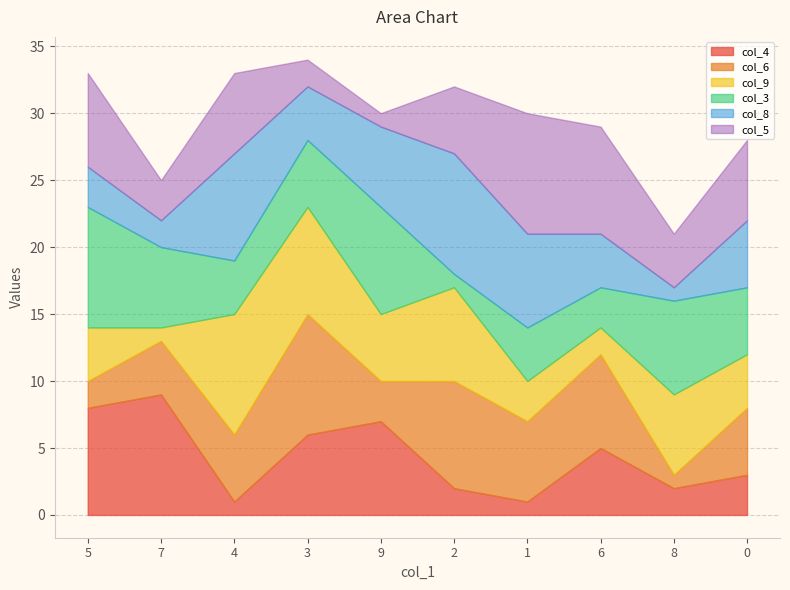

What is the label of the 10th point from the right?

5